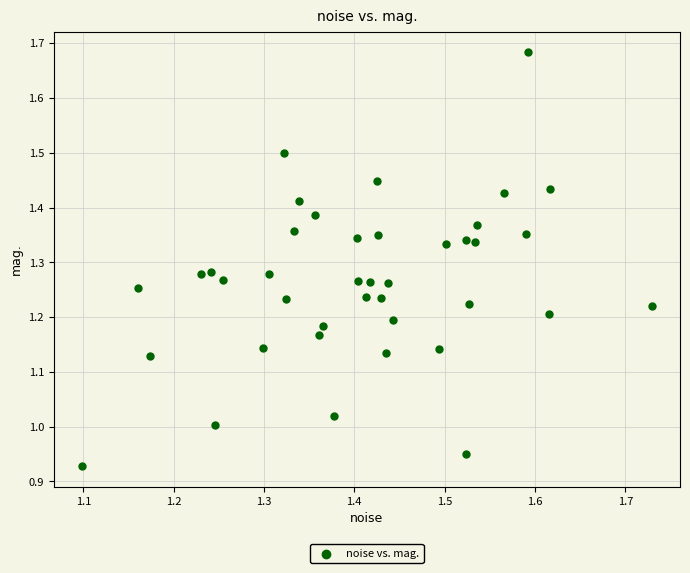

What is the range of Y values (max minus min)?

0.8